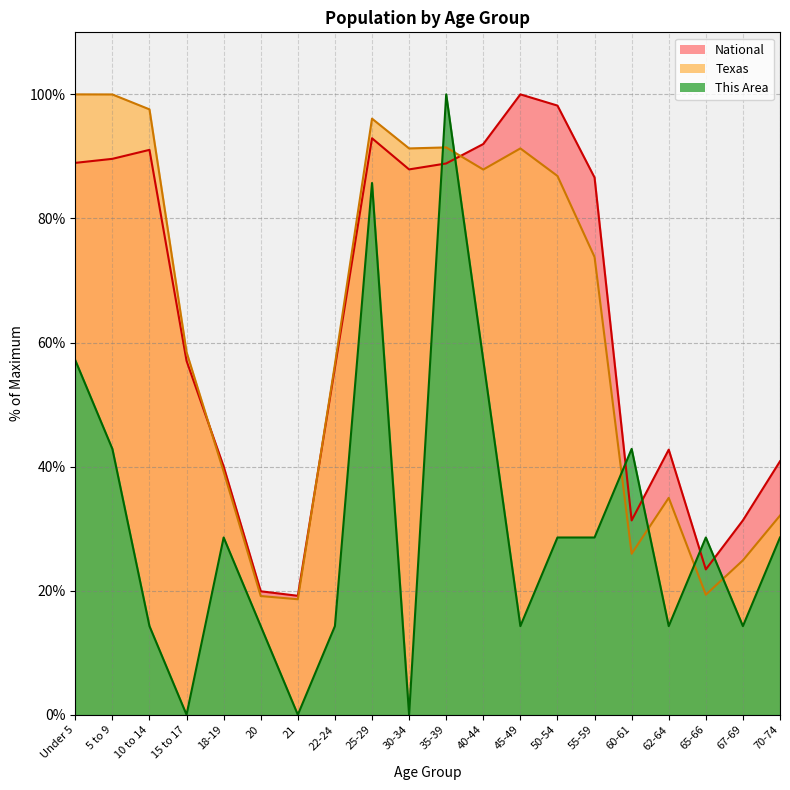

What is the value of the This Area point at the 13th from the left?

14.3